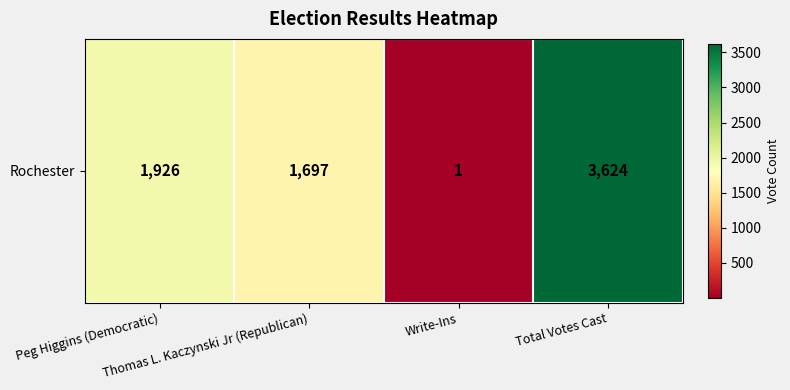

Where does the data first go above 1926?

Total Votes Cast